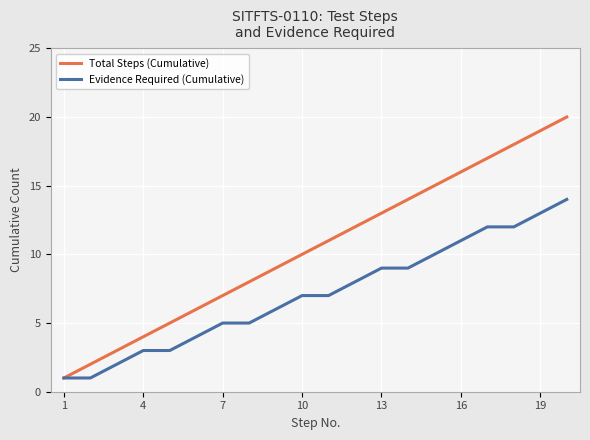

Rank the series by their maximum value, from highest to lowest.

Total Steps (Cumulative), Evidence Required (Cumulative)